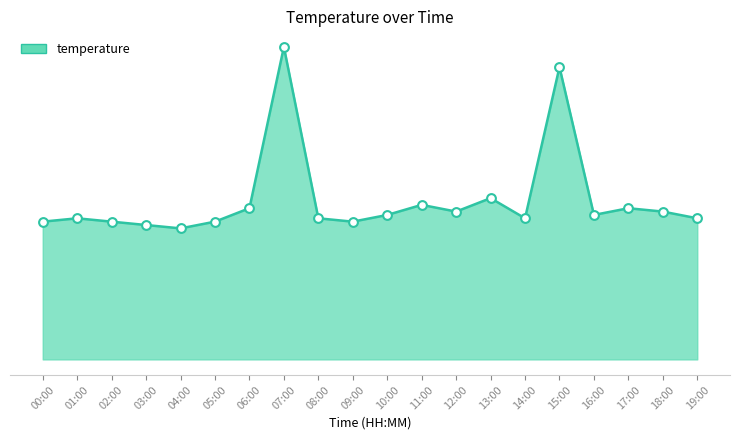

Is this an area chart (filled region under the line)?

Yes